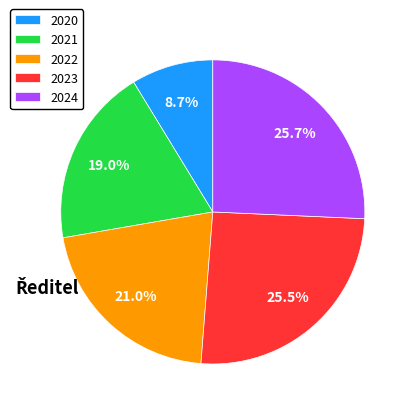

Combined, do 2021 and 2022 account for over 50%?

No